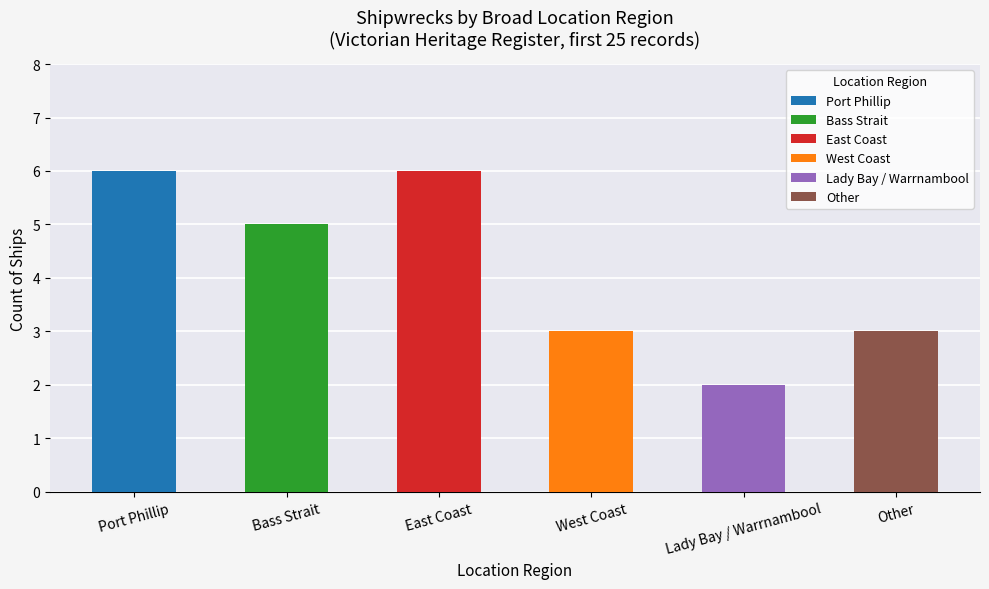

How many data points are less than 5?

3